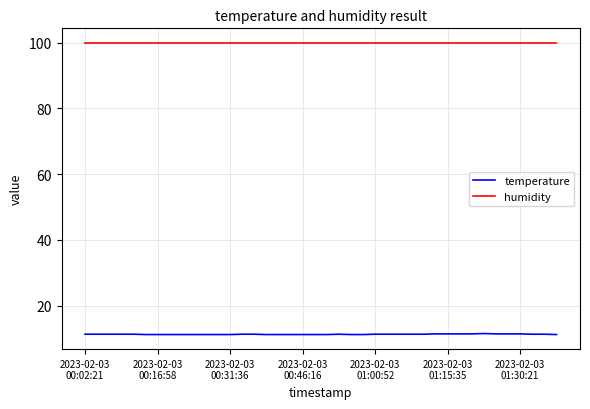

List the series in order of their overall mean, highest first.

humidity, temperature